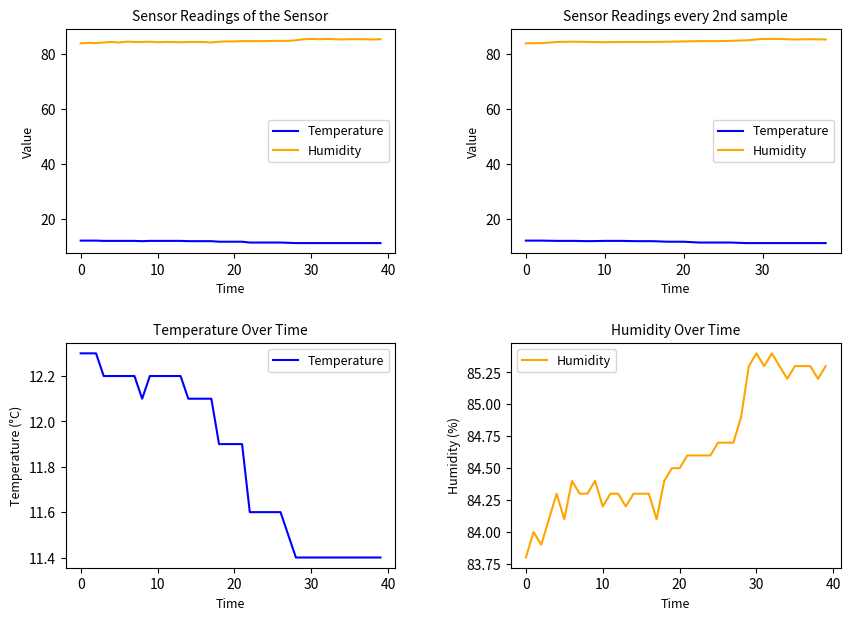

Which category has the lowest value in the Temperature series?

28